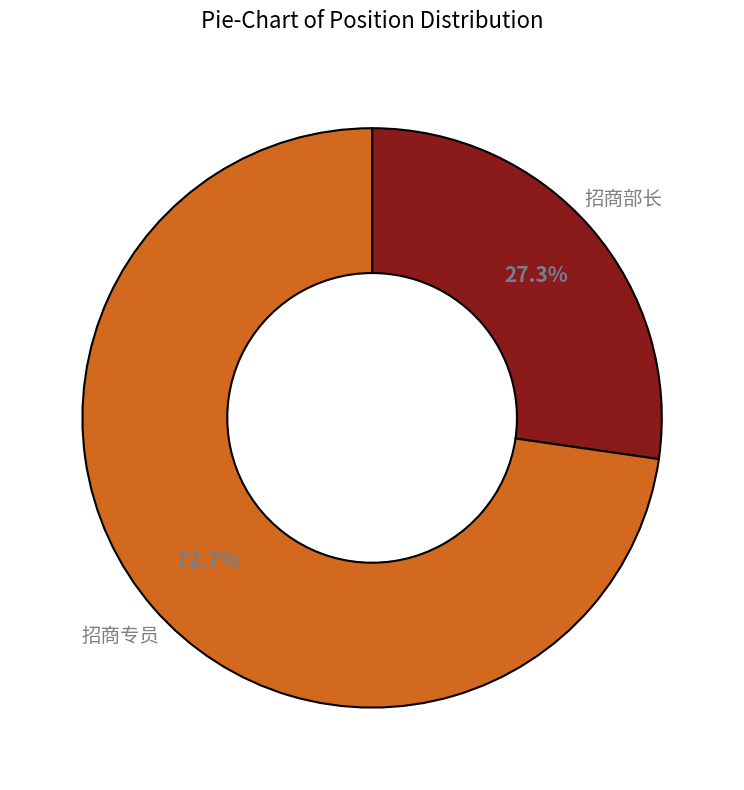

Is there any slice that represents more than half of the pie?

Yes